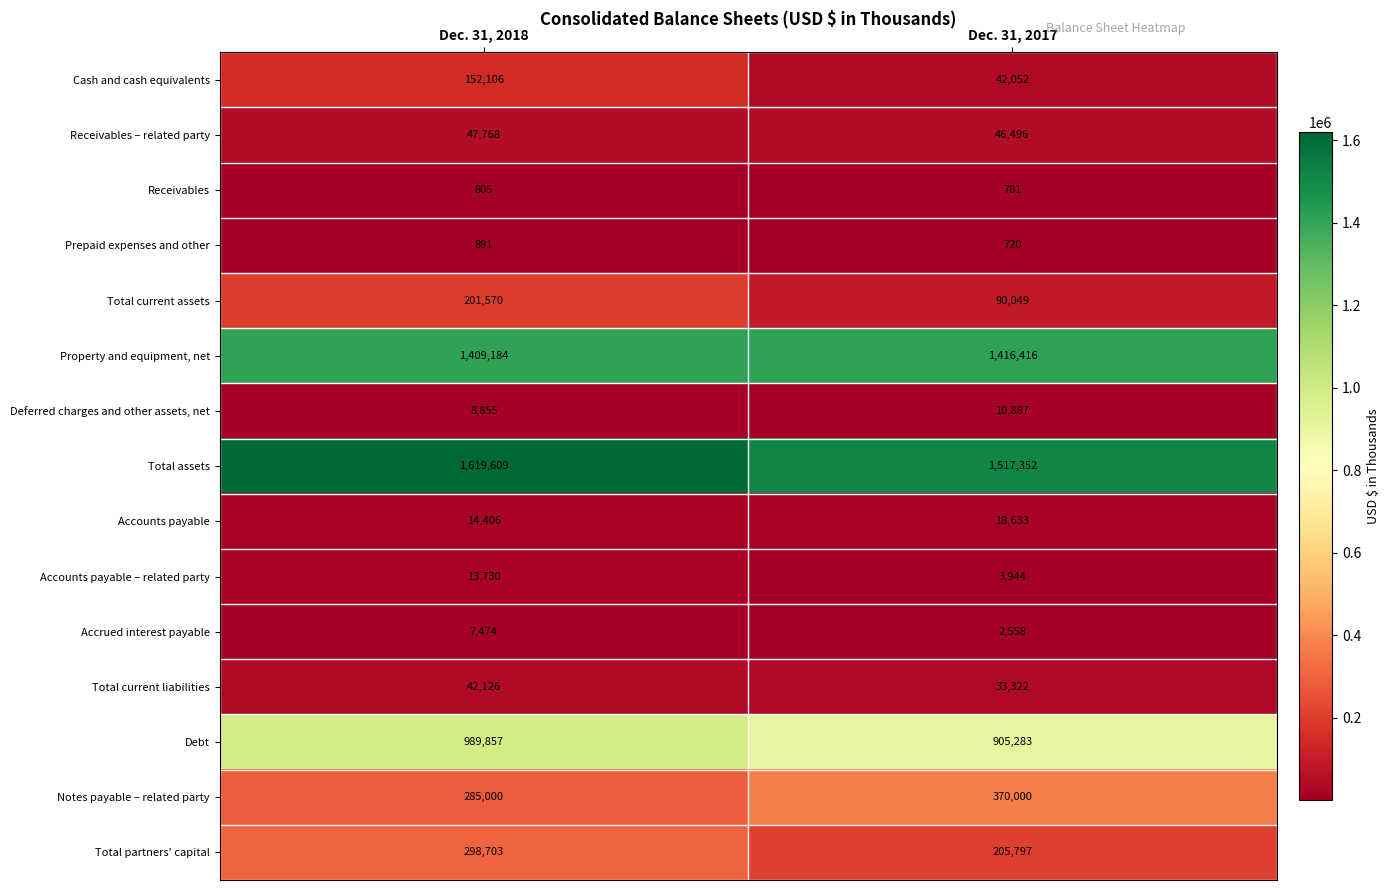

What is the sum of the Total partners' capital values at Dec. 31, 2018 and Dec. 31, 2017?

504500